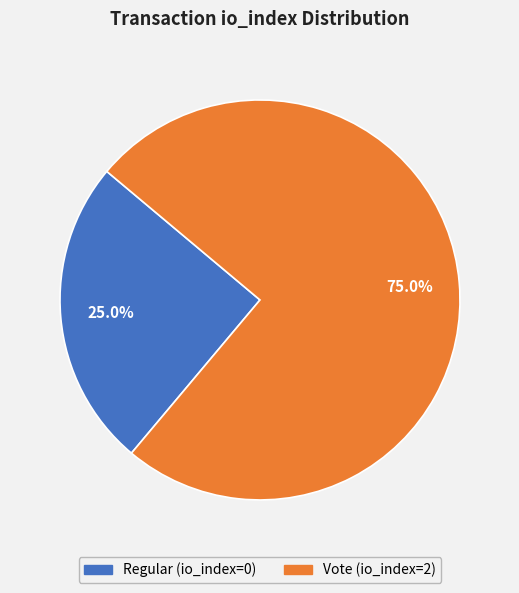

To the nearest percent, what portion does Vote (io_index=2) represent?

75%